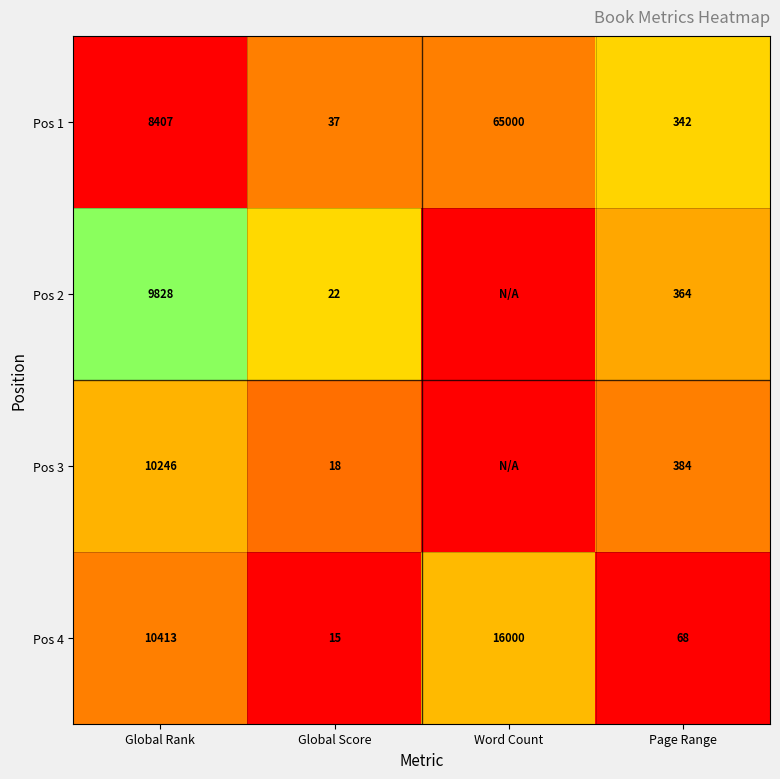

Is the value of Pos 1 at Global Rank greater than the value of Pos 4 at Page Range?

Yes